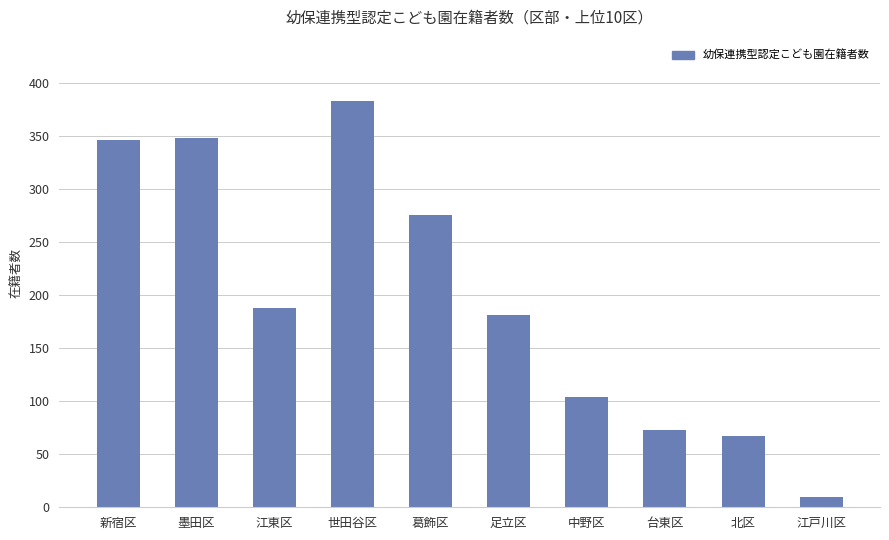

What is the difference between the values at 墨田区 and 江東区?

160